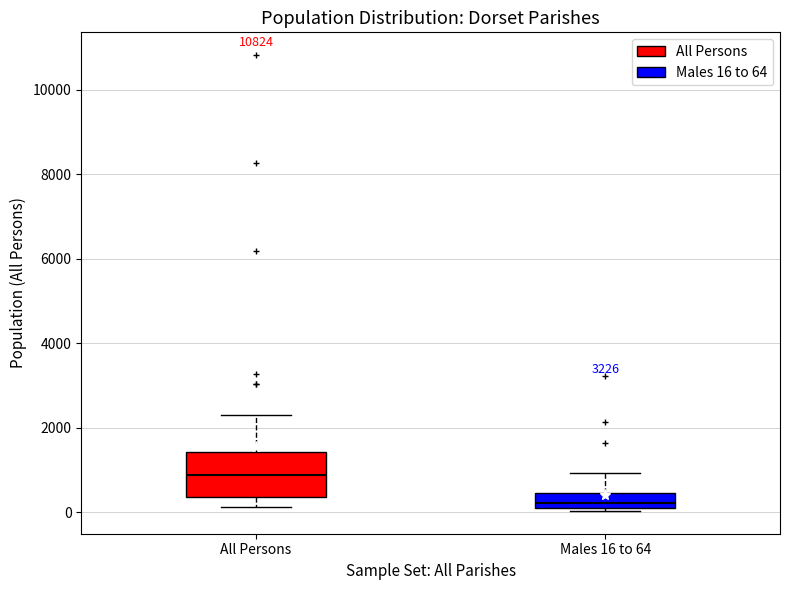

Reading left to right, transcribe this box plot: for each box, give where its median line is, the range the box spans, and where its two whiskers end, as read against the y-axis. The values are not printed on the chart, so give them approximately, as read against the axis.

All Persons: median 800, box 400 to 1400, whiskers 200 to 2200
Males 16 to 64: median 200 (just above the box's lower edge), box 200 to 400, whiskers 0 to 1000